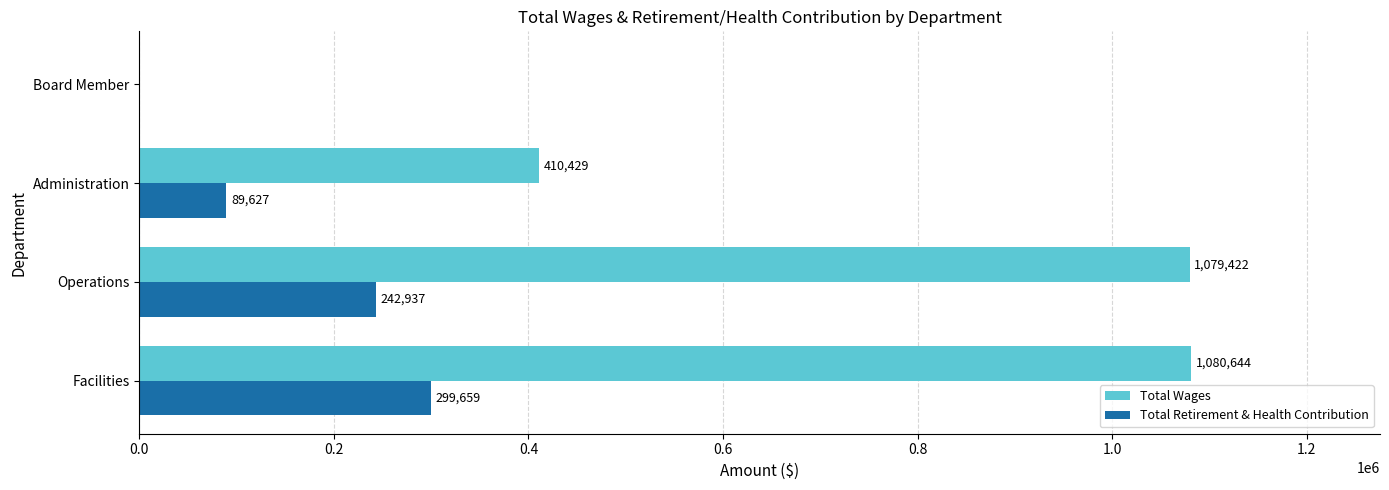

Which series has the widest spread of values?

Total Wages